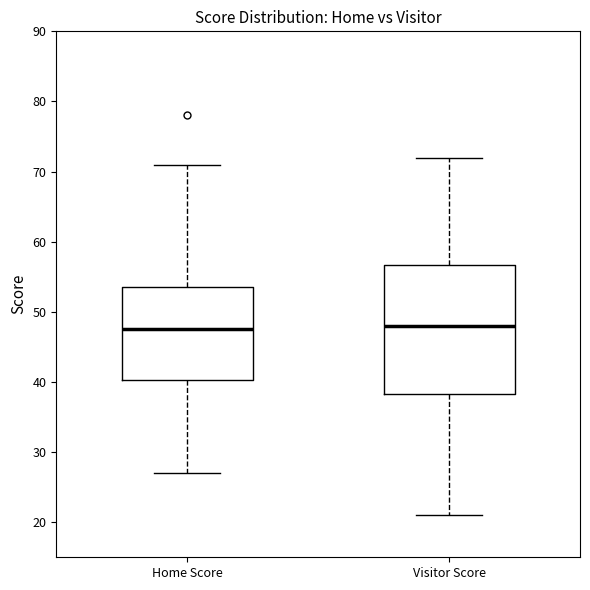

Reading left to right, read every box against the y-axis: the position of its median line, the range the box covers, and the ends of its whiskers. The values are not printed on the chart, so give them approximately, as read against the axis.

Home Score: median 48, box 40 to 54, whiskers 27 to 71
Visitor Score: median 48, box 38 to 57, whiskers 21 to 72